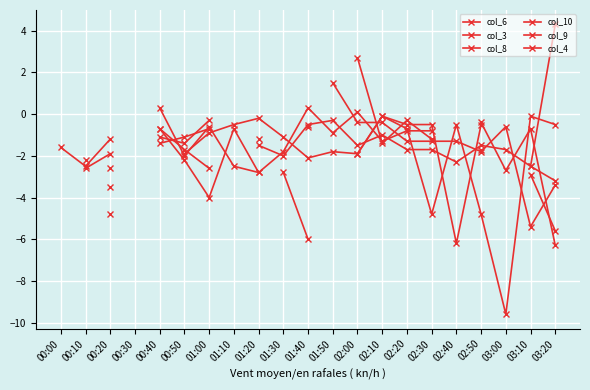

At 01:40, list the series in order from largest to smallest.

col_4, col_9, col_3, col_8, col_10, col_6